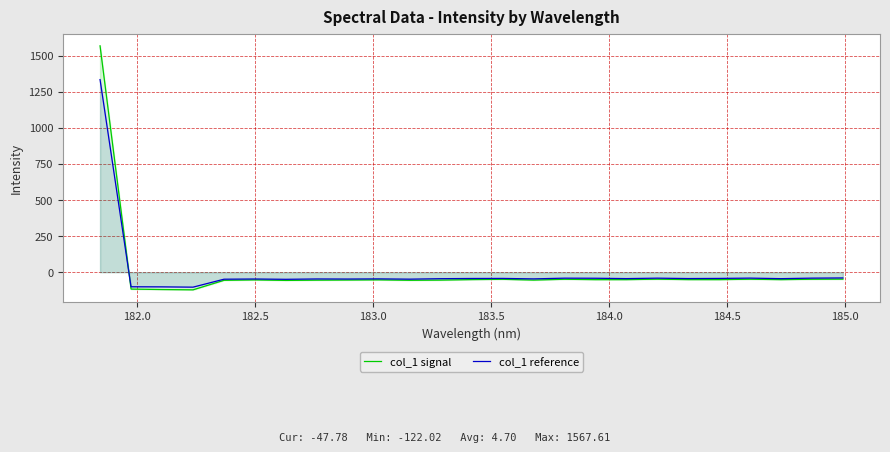

List the series in order of their peak value, lowest first.

col_1 reference, col_1 signal